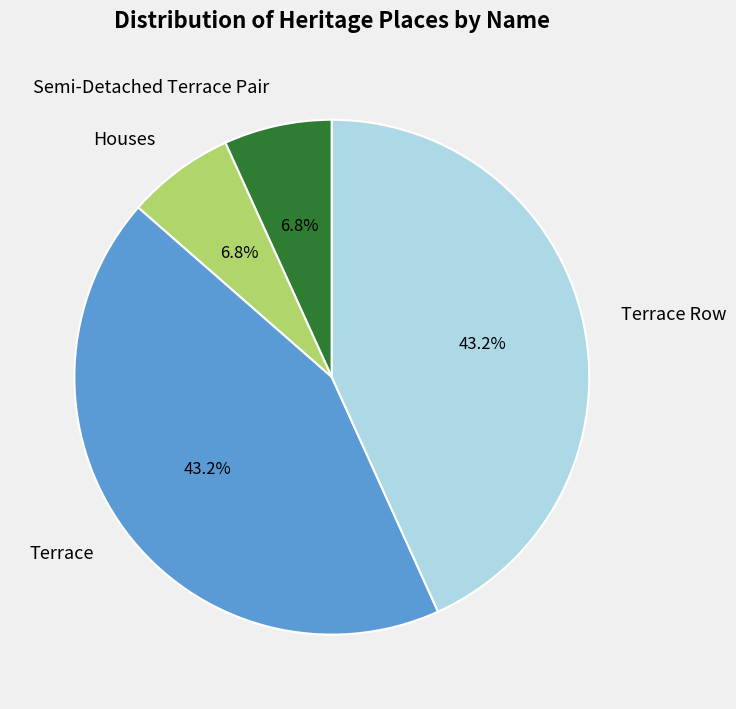

Is there any slice that represents more than half of the pie?

No